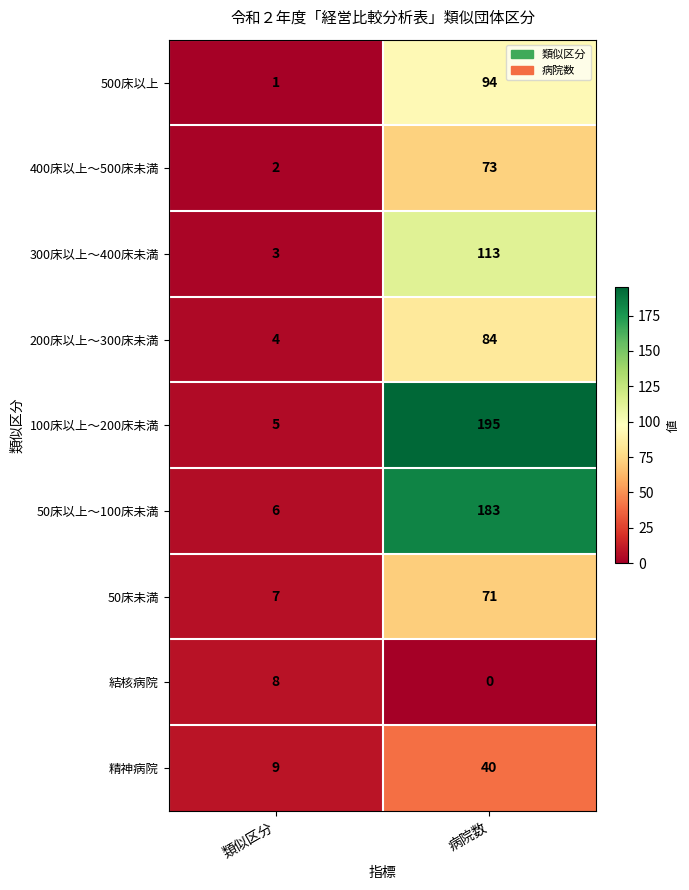

What is the sum of the 400床以上～500床未満 values at 類似区分 and 病院数?

75